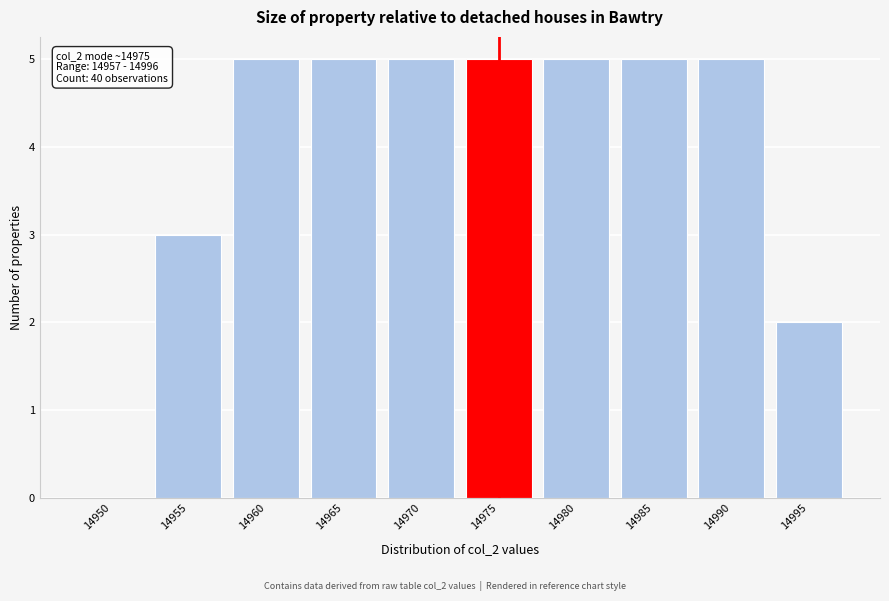

Reading right to left, extract all data points from this chart.

14995=2	14990=5	14985=5	14980=5	14975=5	14970=5	14965=5	14960=5	14955=3	14950=0